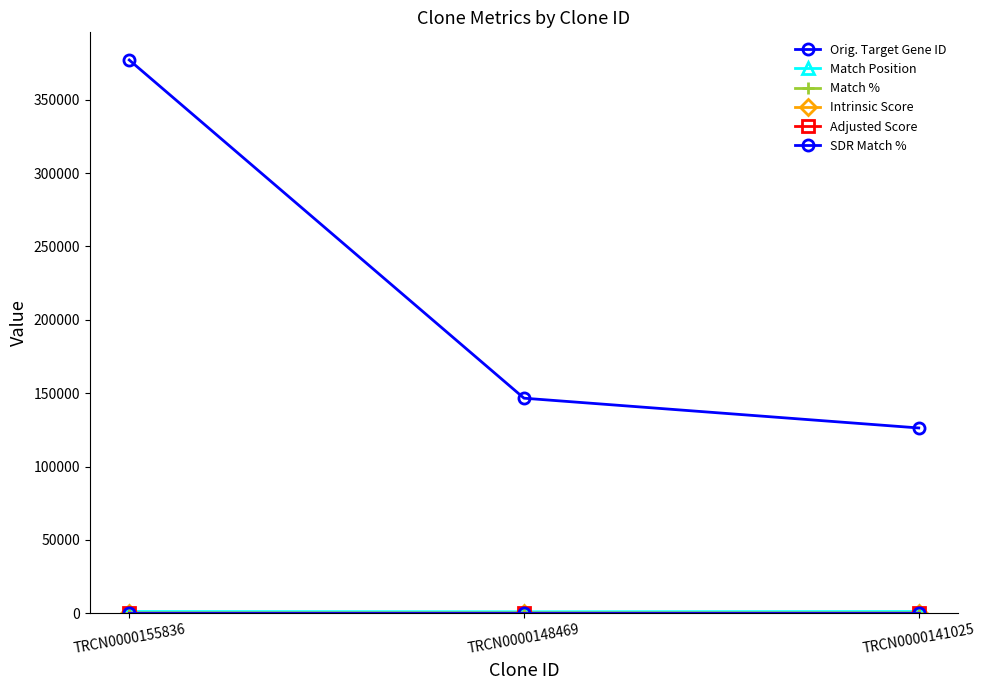

Is it true that SDR Match % equals 149.8 at TRCN0000148469?

False